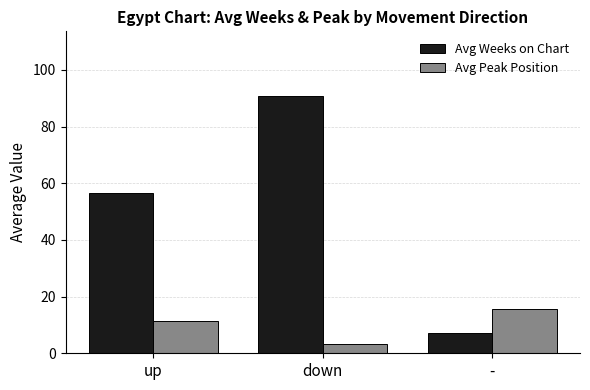

How many values in the Avg Peak Position series are below 11?

1